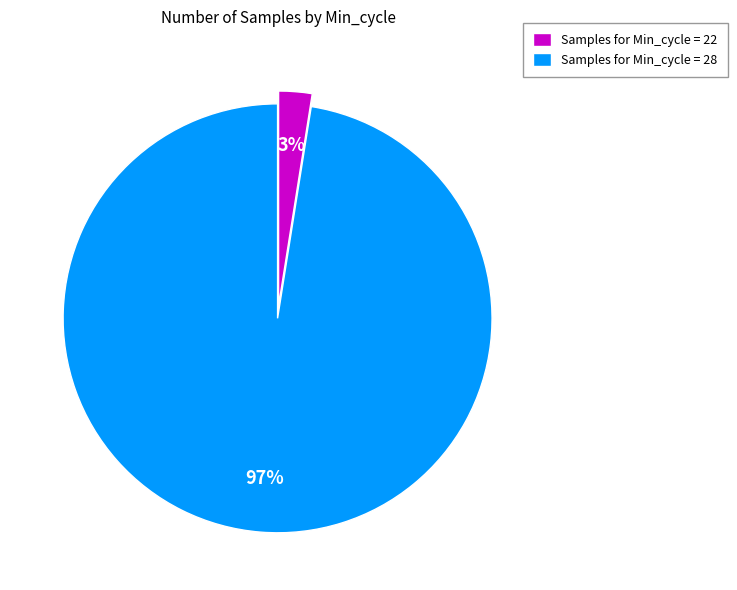

To the nearest percent, what is the average slice percentage?

50%